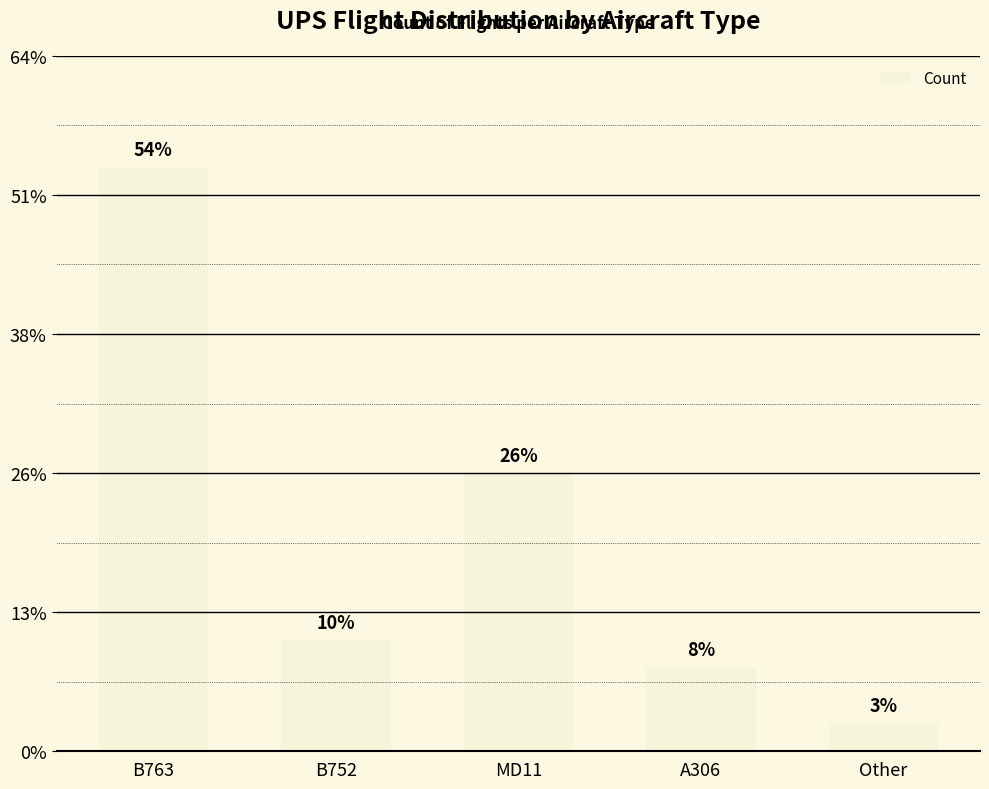

Which category has the lowest value across all series?

Other